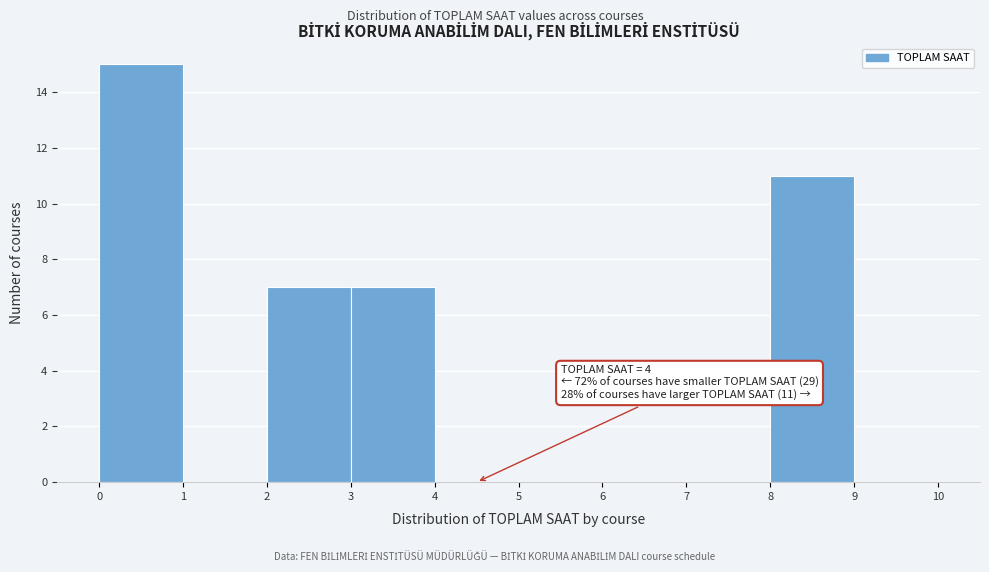

Over which range of the x-axis is the bar tallest?

0 to 1